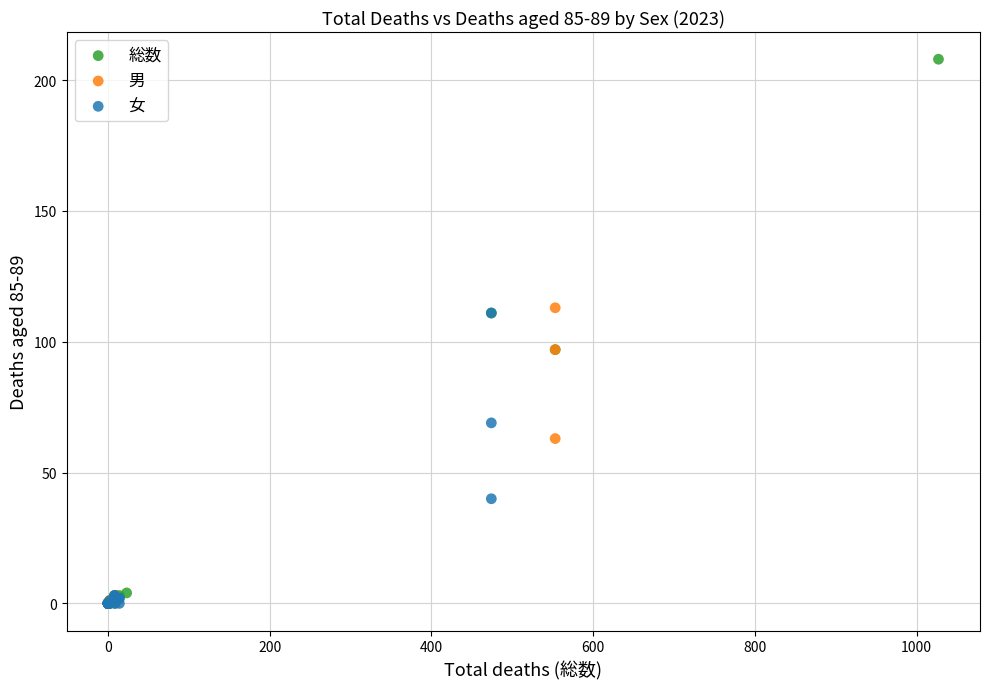

Which series reaches the maximum Y coordinate?

総数